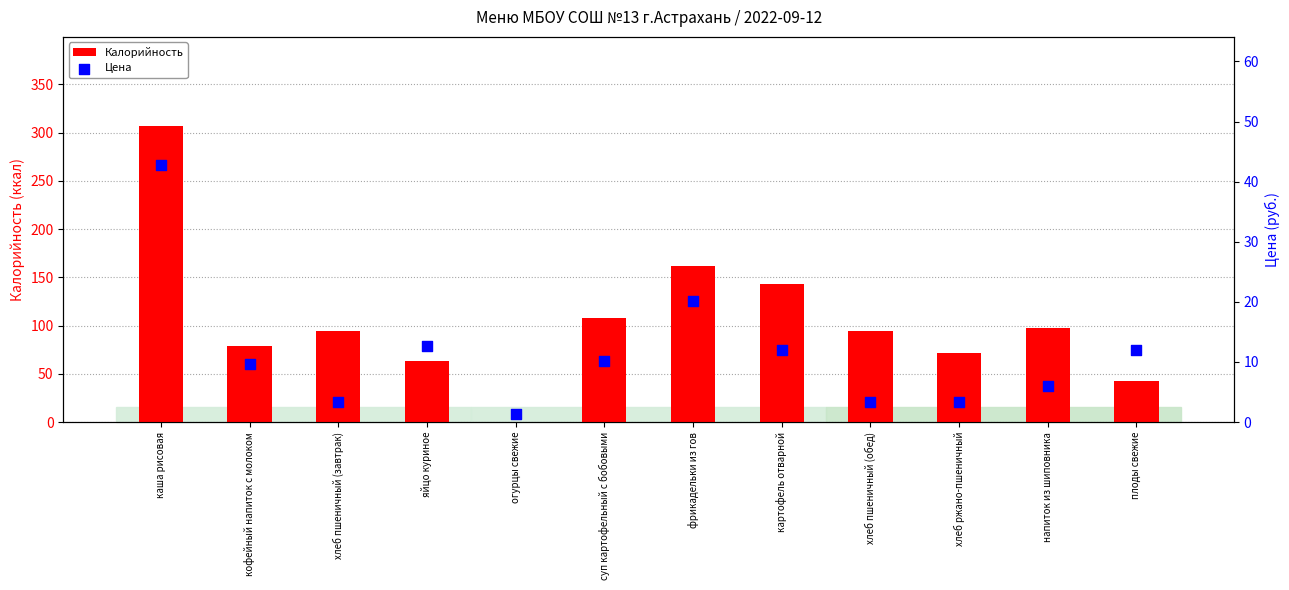

At which category is the sum across all series the highest?

каша рисовая